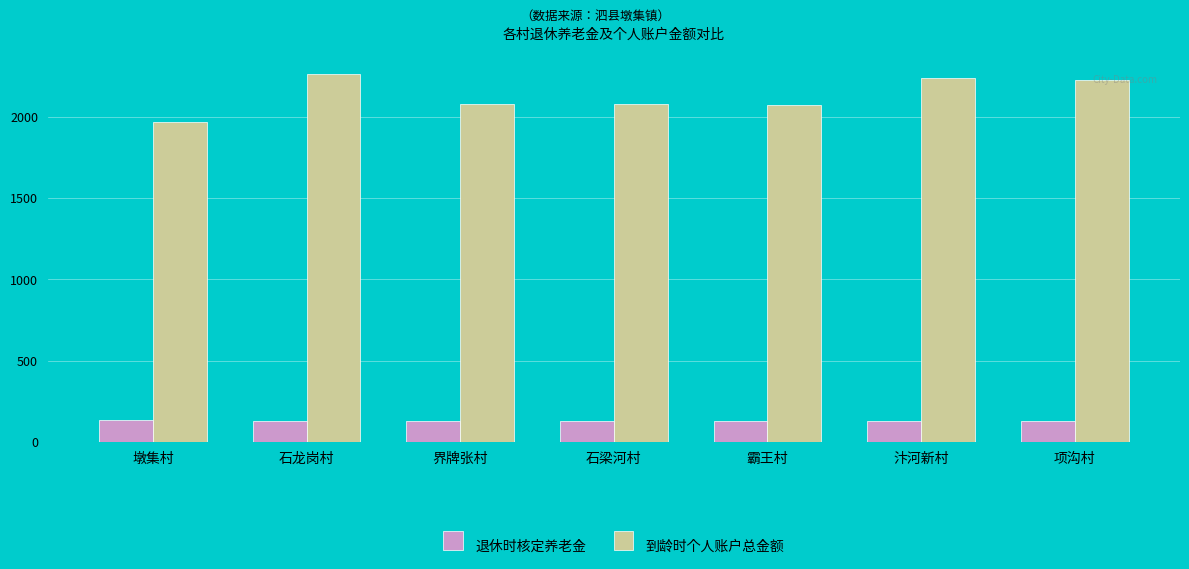

What are all the series names shown in the legend?

退休时核定养老金, 到龄时个人账户总金额